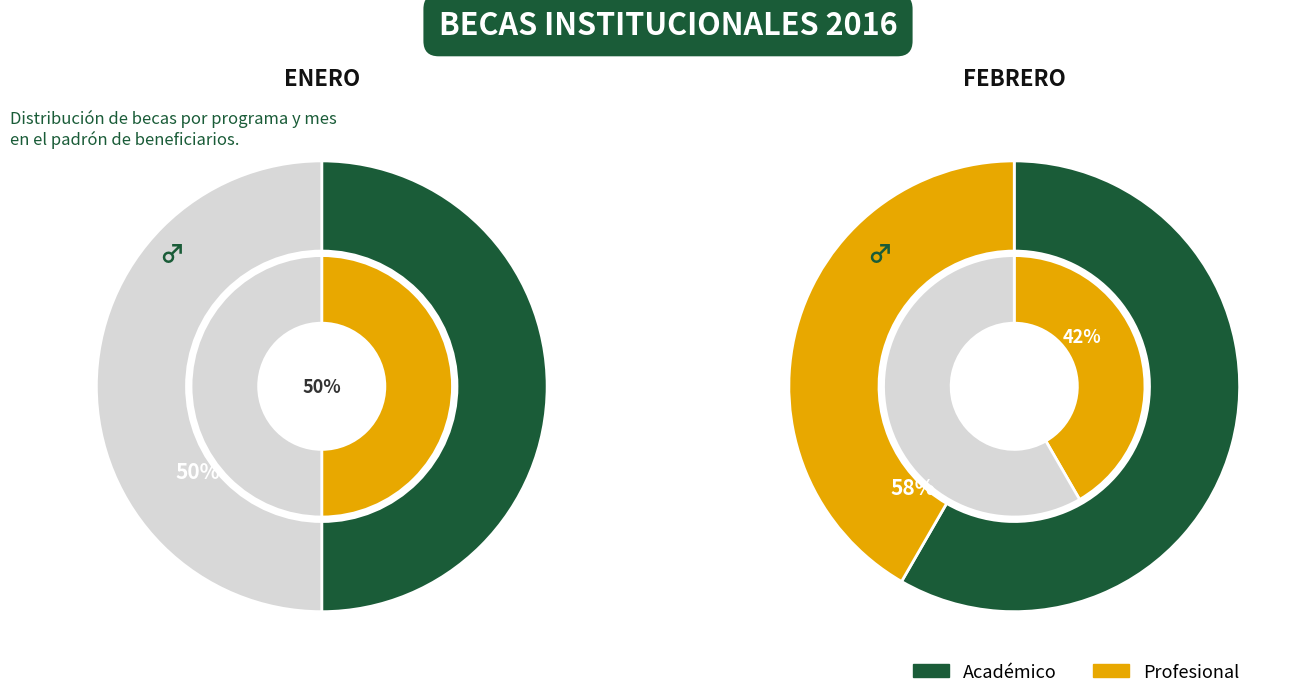

Is 6 the majority of the pie?

No